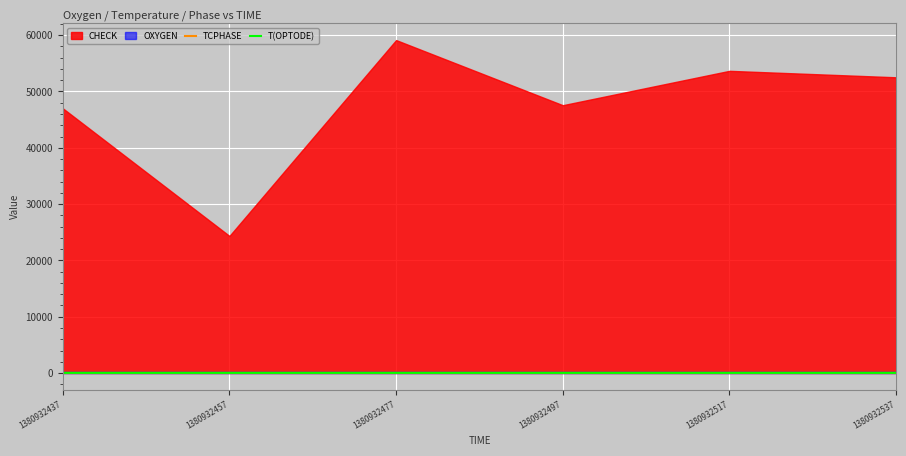

What is the smallest value displayed?

27.3